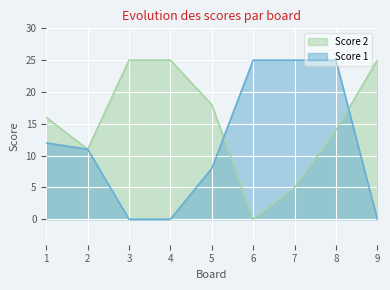

How many lines are shown in the chart?

2